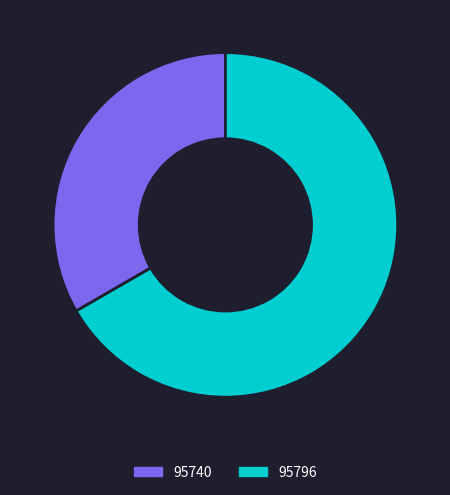

Approximately how many times larger is the value at 95740 compared to 95796?

0.5